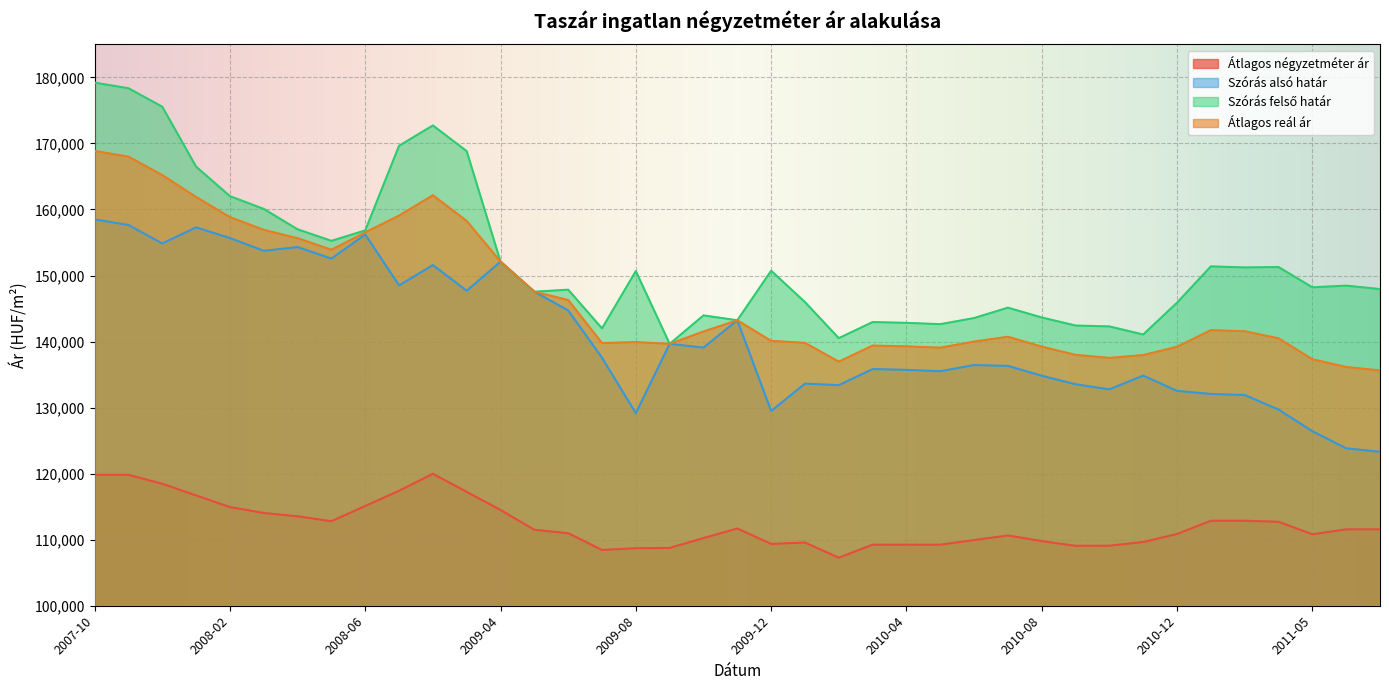

What is the sum of the Átlagos reál ár values at 2008-09 and 2008-04?

313912